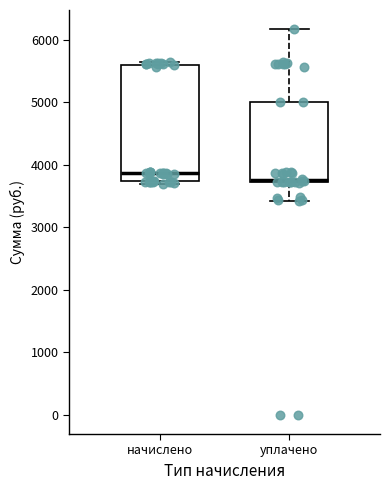

Where is the lower edge of the box for начислено on the y-axis? The values are not printed on the chart, so give them approximately, as read against the axis.

3700